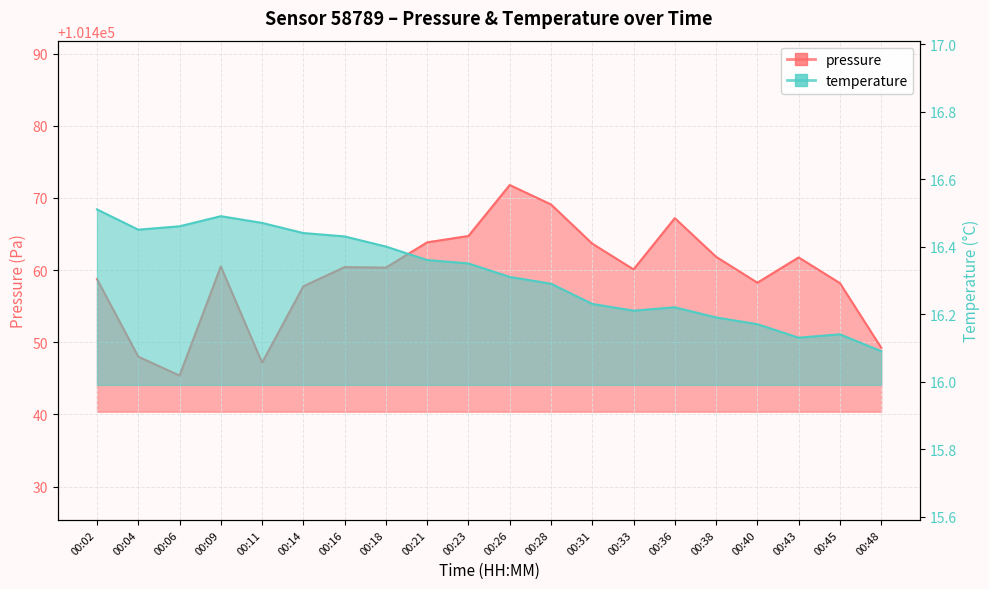

What is the value of the temperature point at the 8th from the left?

16.4